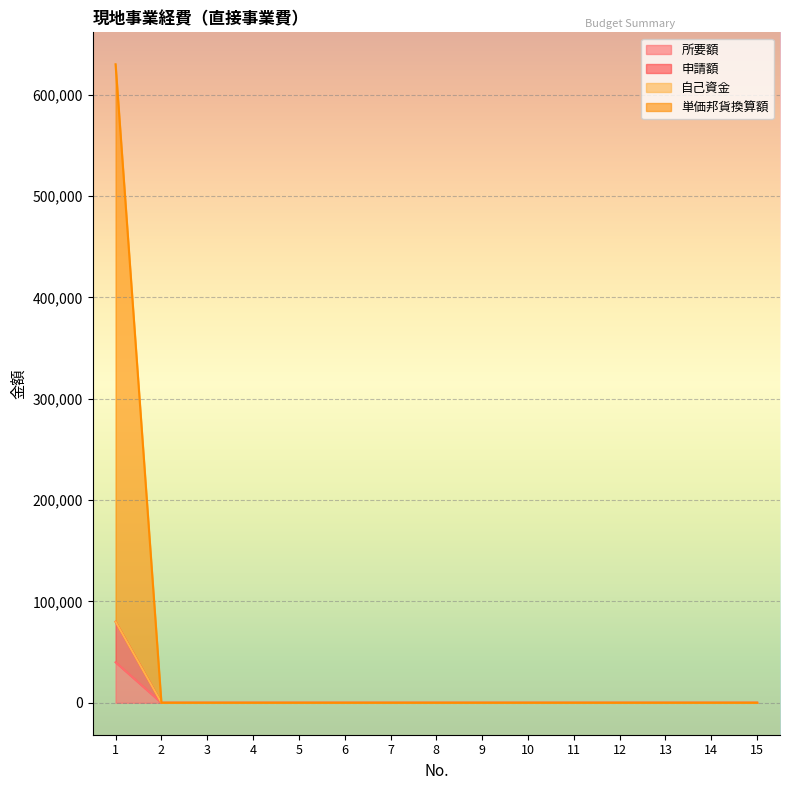

The 単価邦貨換算額 series shows 53357 at 9. True or false?

False